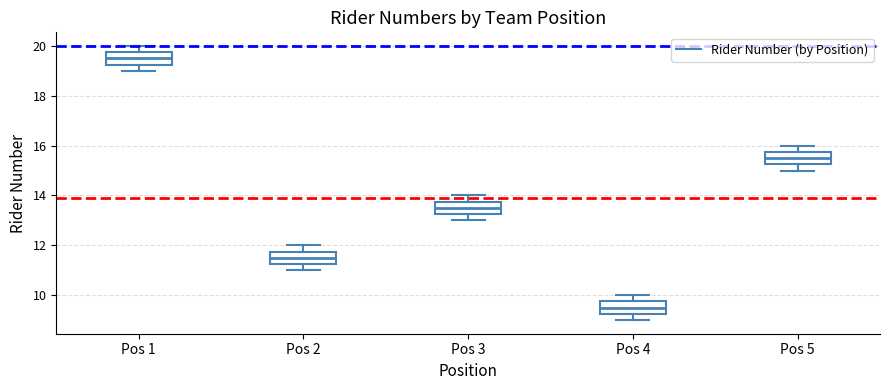

Where is the upper edge of the box for Pos 2 on the y-axis? The values are not printed on the chart, so give them approximately, as read against the axis.

11.8